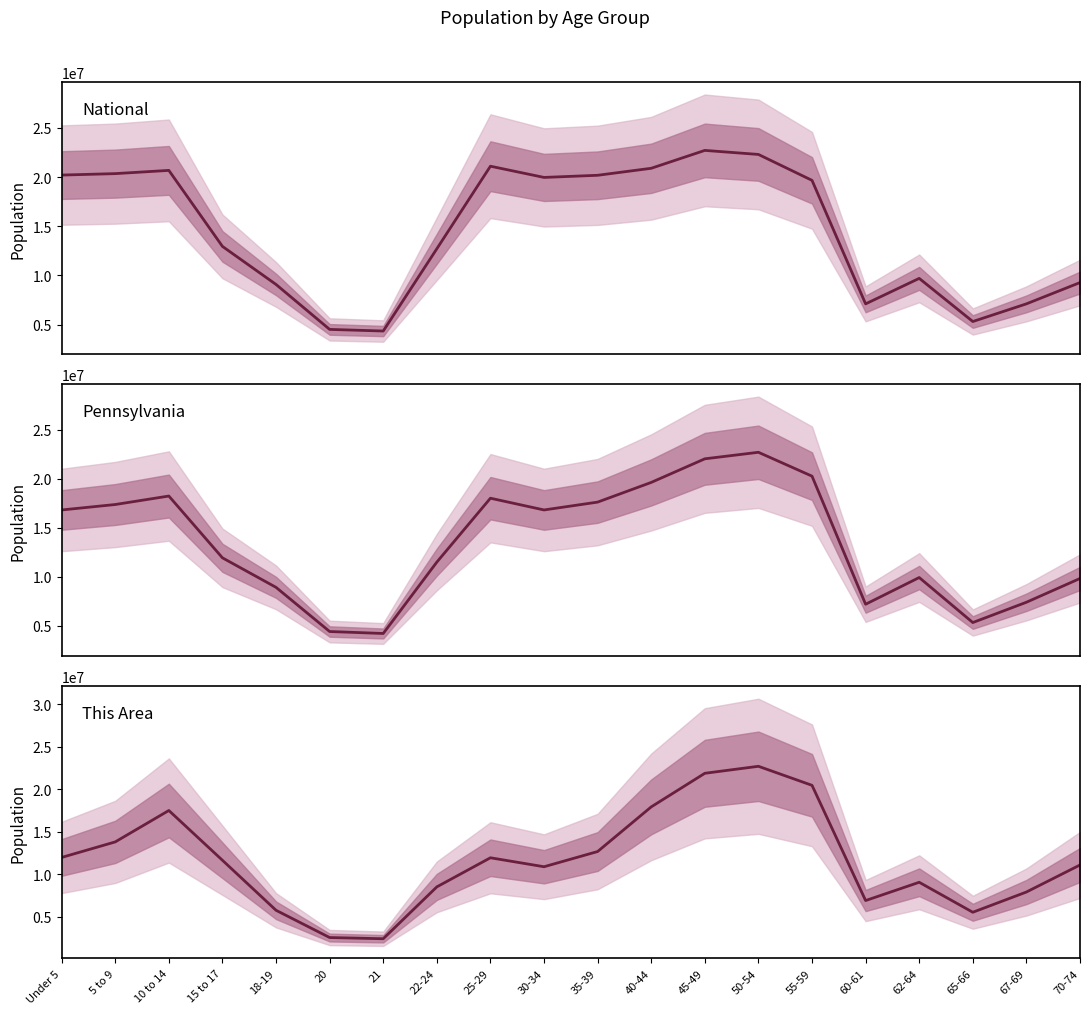

At how many categories does at least one series exceed 8088148?

15